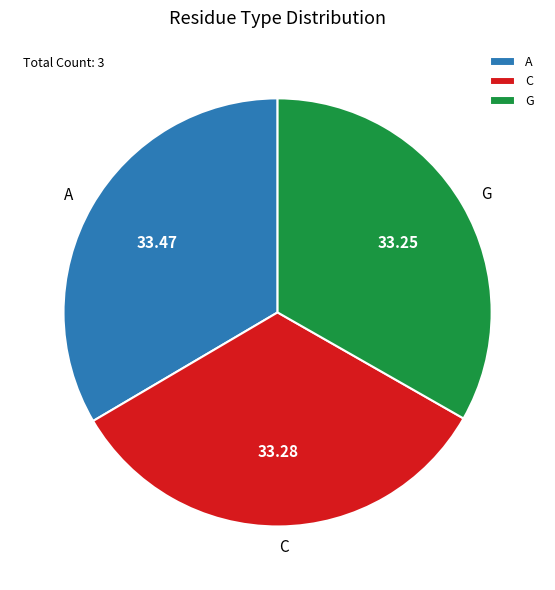

How many slices are in this pie chart?

3